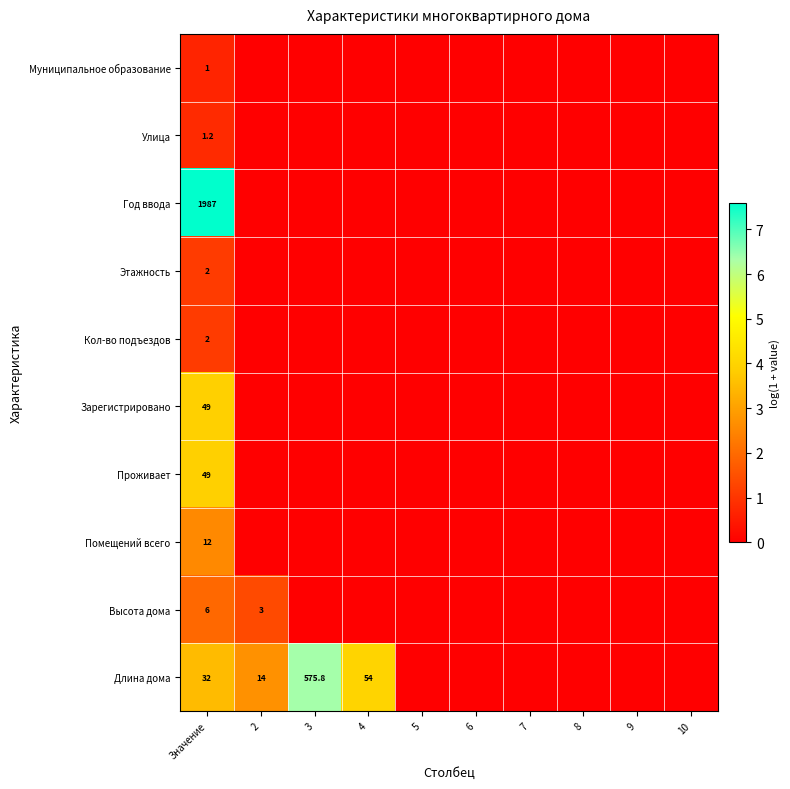

What is the difference between the Длина дома values at 2 and Значение?

18.0